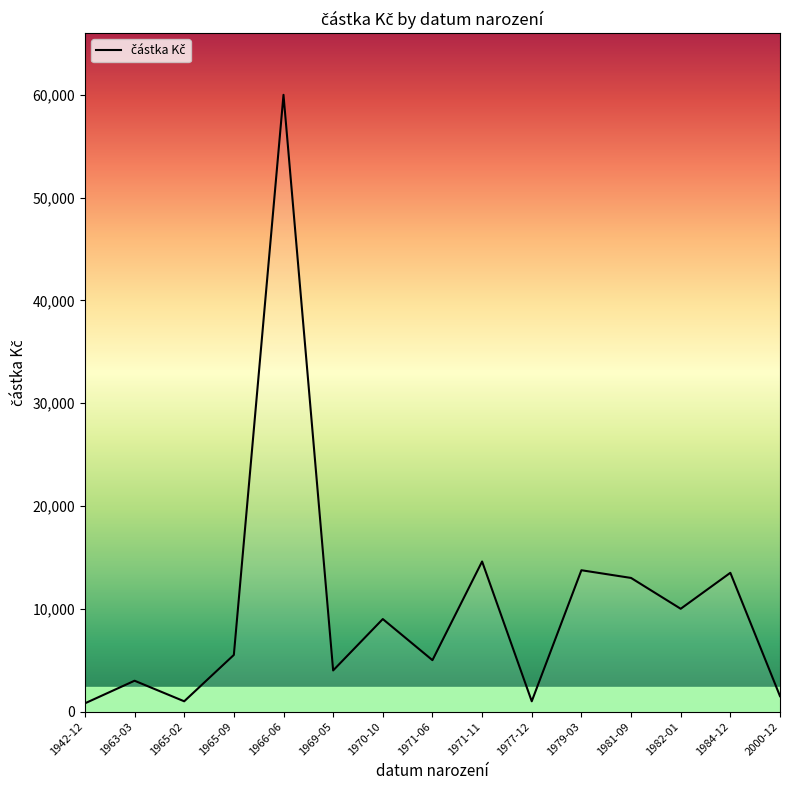

Is it true that the value at 1984-12 is 19929?

False